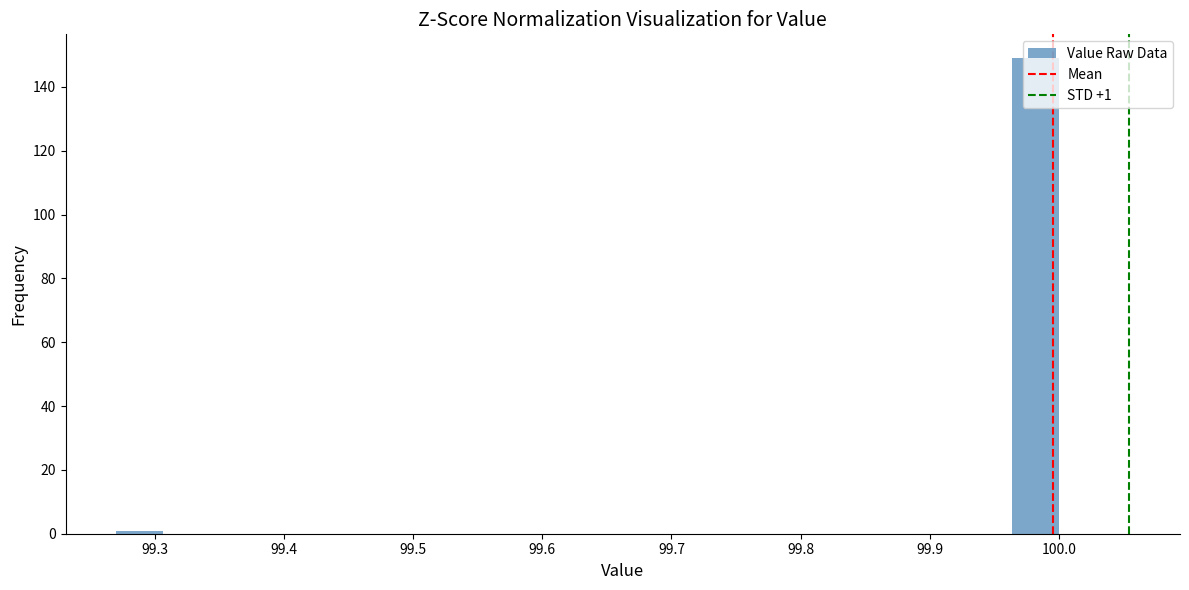

Around what value on the x-axis is the tallest bar? Give the approximate position of its centre, as read against the axis.

99.98